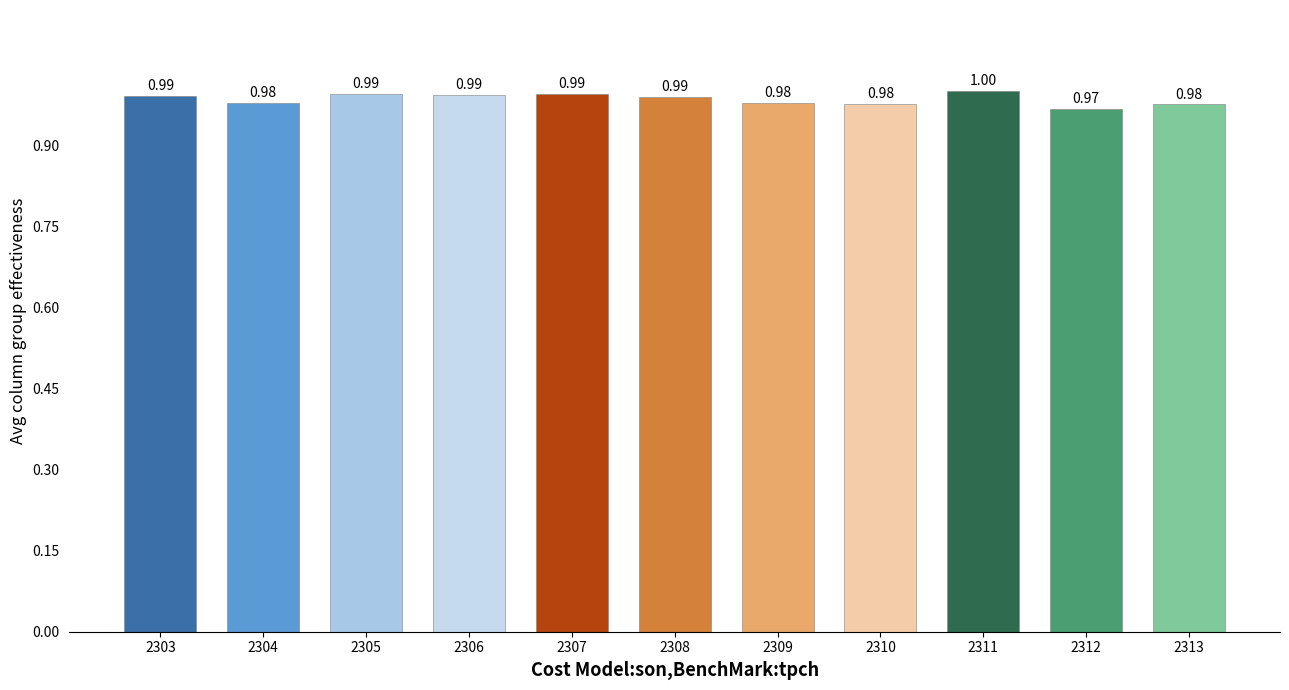

Which has a higher value, 2307 or 2305?

2307